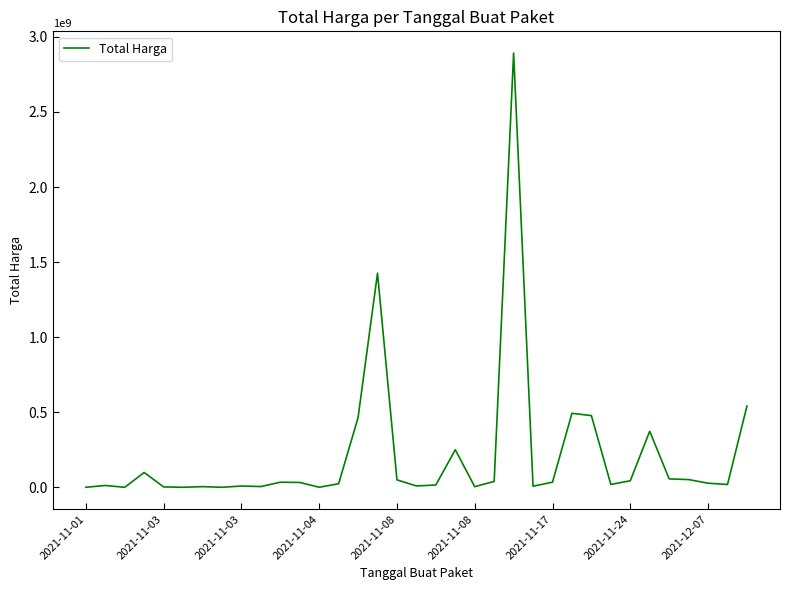

What is the greatest value displayed?

2892122000